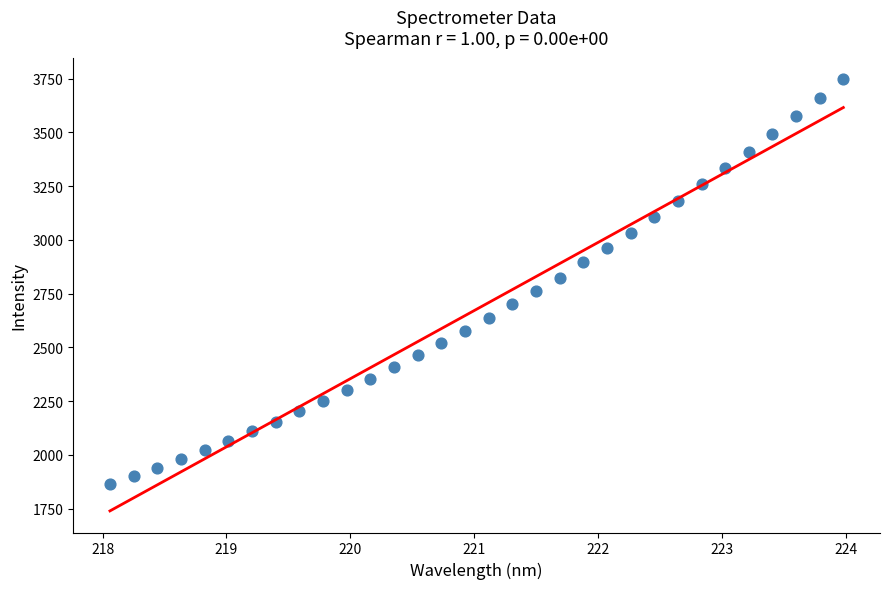

What is the range of Y values (max minus min)?

1882.1